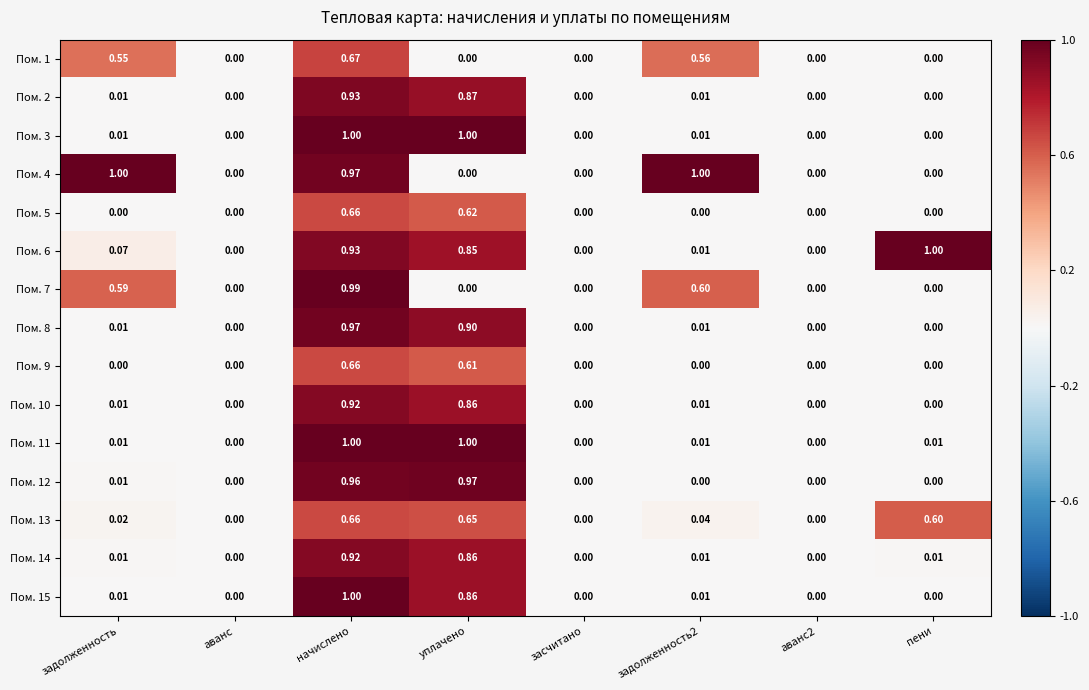

Is the value of Пом. 7 at начислено greater than the value of Пом. 5 at аванс?

Yes